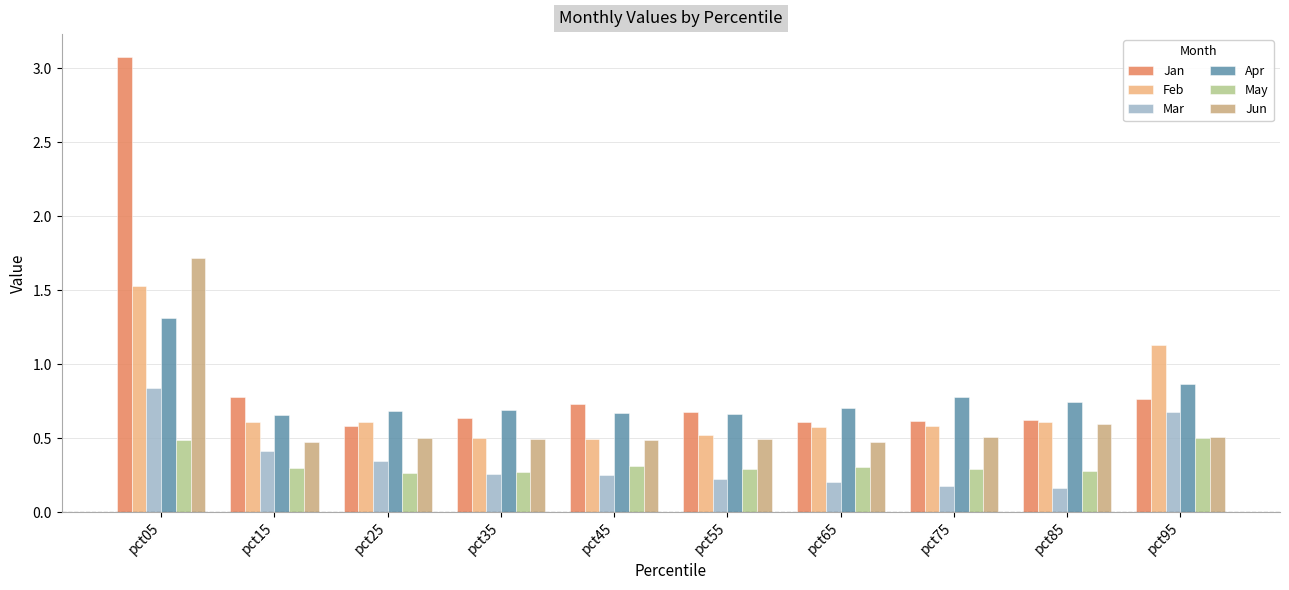

What is the difference between the highest and lowest values at pct25?

0.4